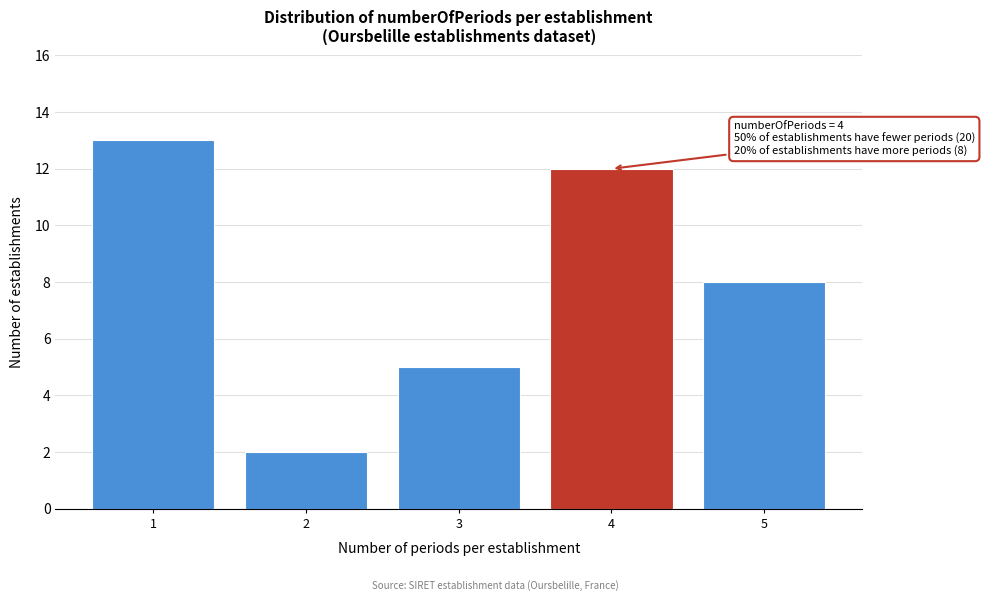

Reading left to right, list all the values displayed in this chart.

1=13	2=2	3=5	4=12	5=8